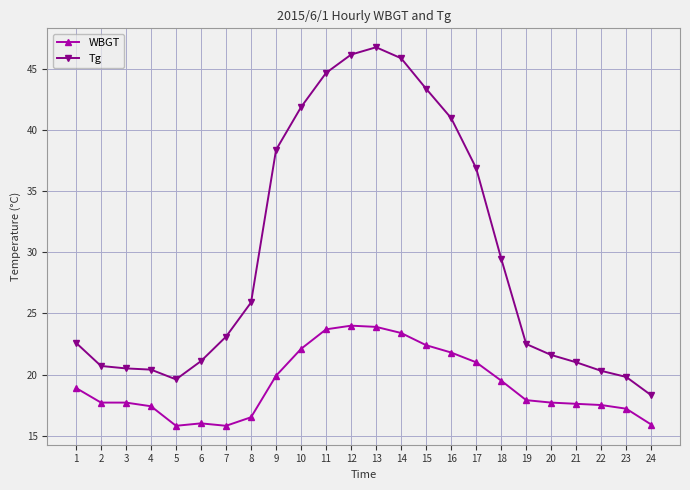

True or false: WBGT and Tg cross at least once.

False